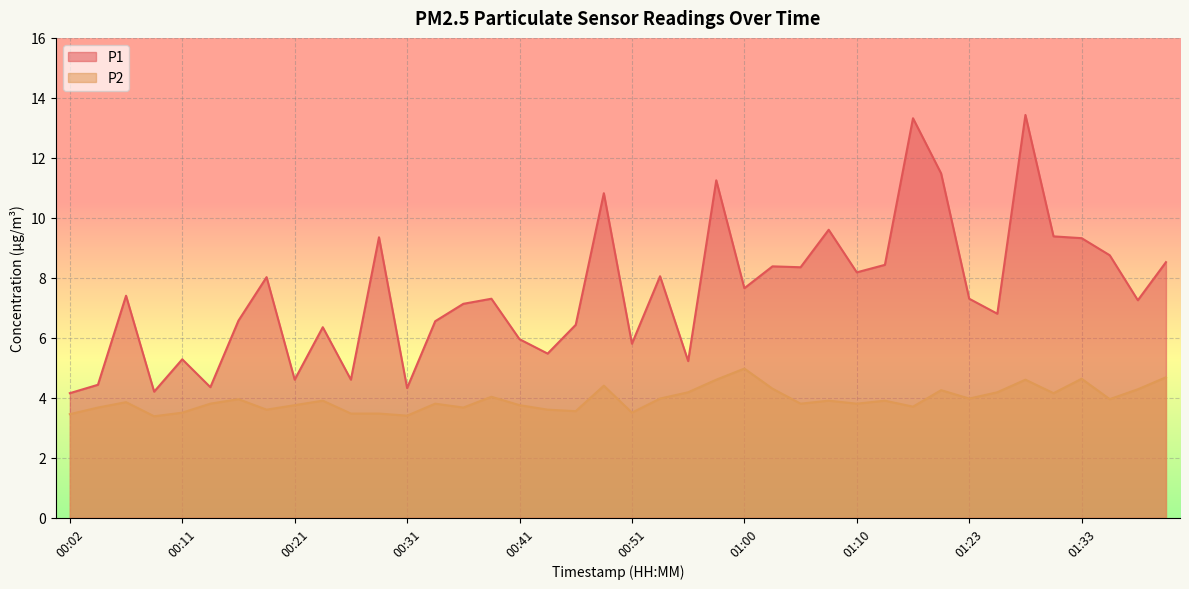

Between 01:10 and 01:28, which series saw the biggest shift?

P1